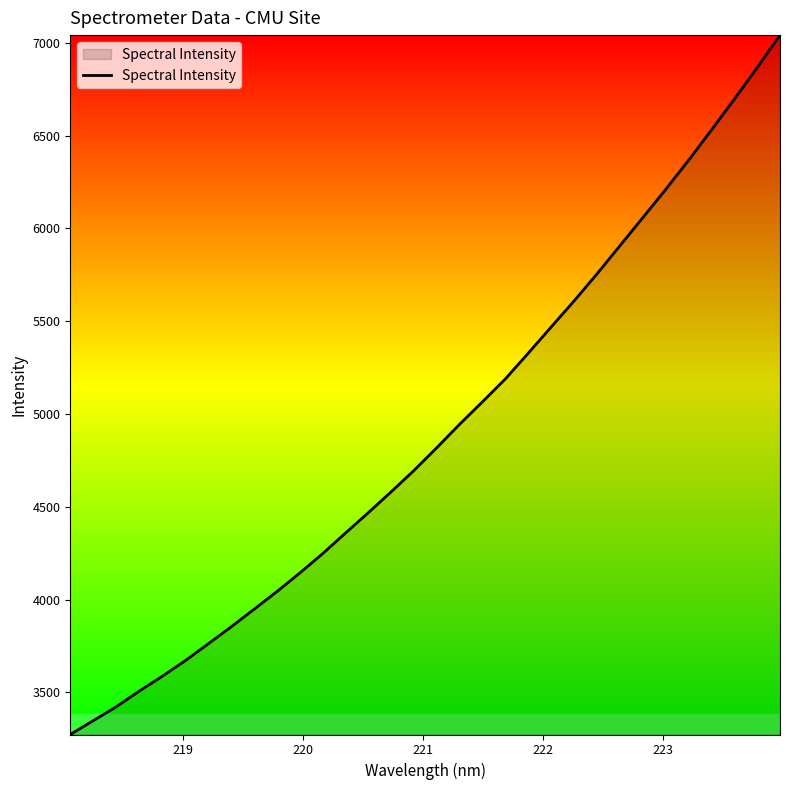

How many values are below 4818?

16